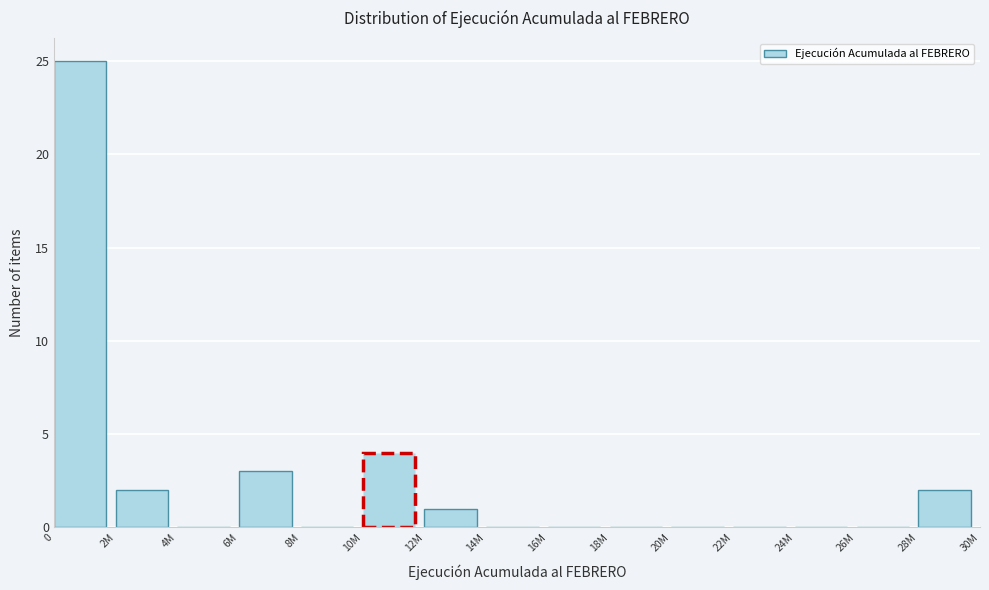

Reading right to left, transcribe all the data shown in this chart.

28M=2	26M=0	24M=0	22M=0	20M=0	18M=0	16M=0	14M=0	12M=1	10M=4	8M=0	6M=3	4M=0	2M=2	0=25